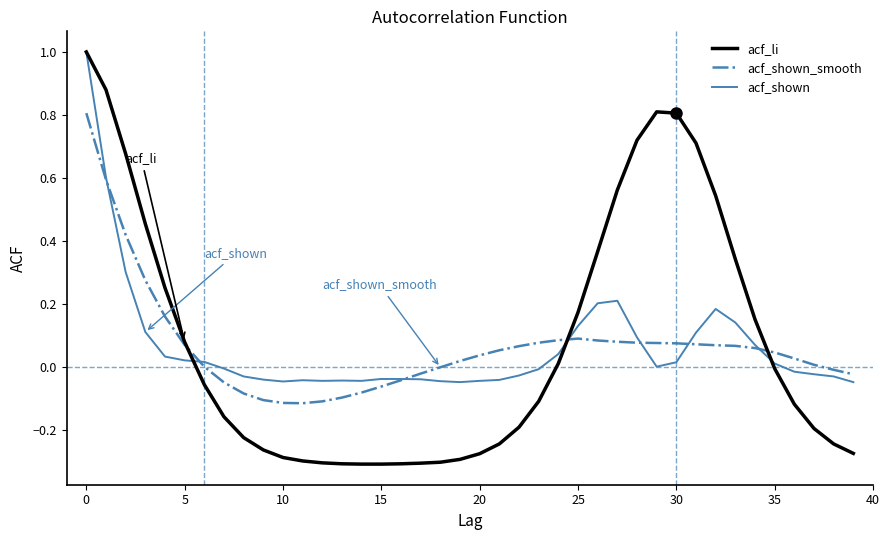

What is the sum of all acf_shown_smooth values?

2.6